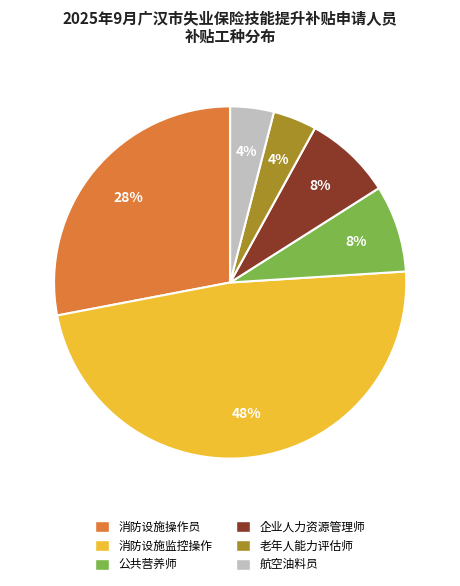

To the nearest percent, what is the combined percentage of 老年人能力评估师 and 消防设施监控操作?

52%